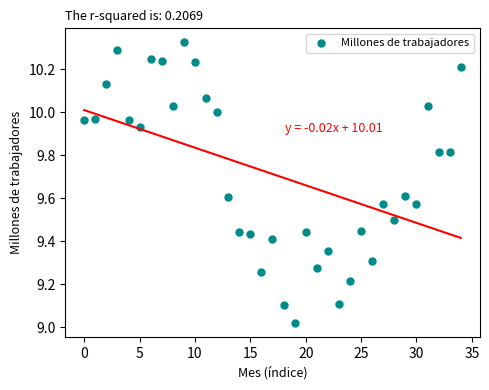

What is the range of Y values (max minus min)?

1.3